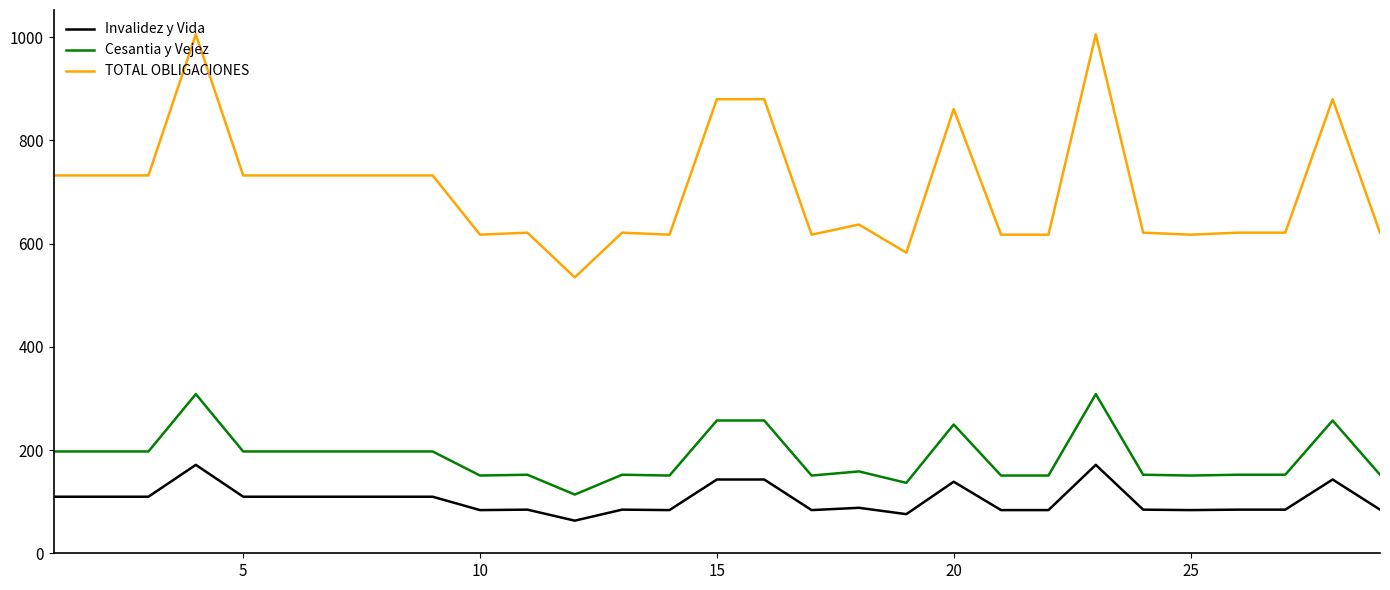

List the series in order of their peak value, highest first.

TOTAL OBLIGACIONES, Cesantia y Vejez, Invalidez y Vida